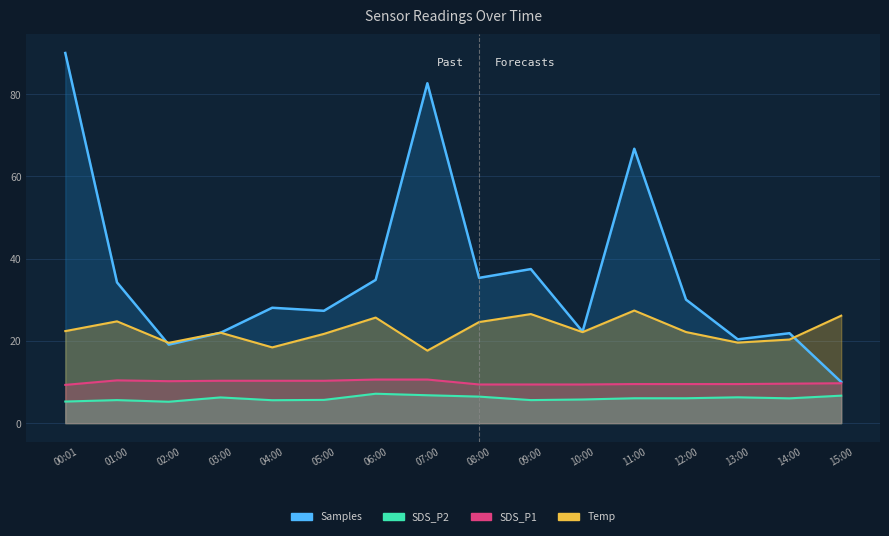

What is the difference between the Samples values at 09:00 and 04:00?

9.4